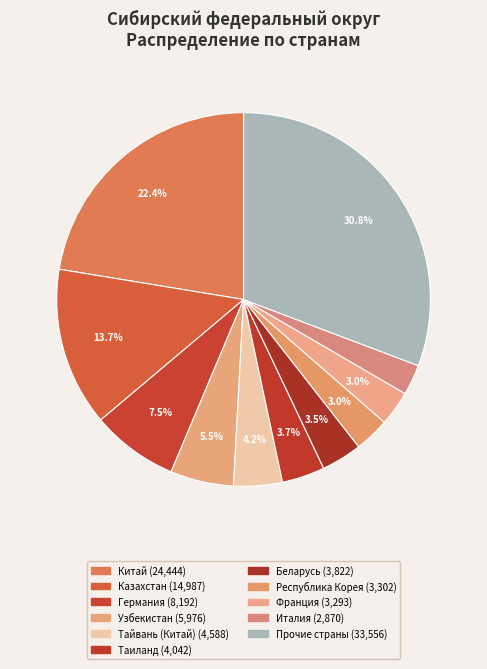

To the nearest percent, what portion does Китай represent?

22%